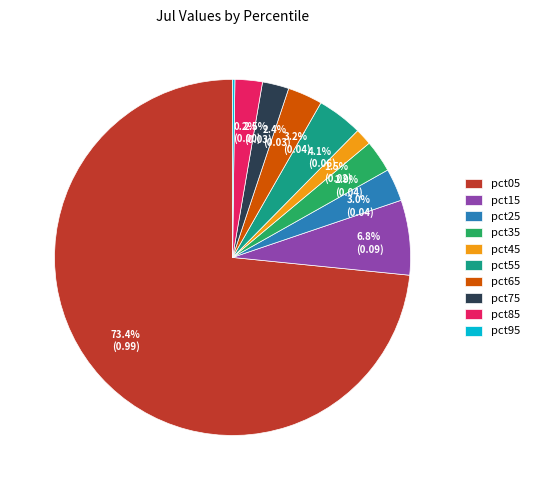

To the nearest percent, what is the average slice percentage?

10%